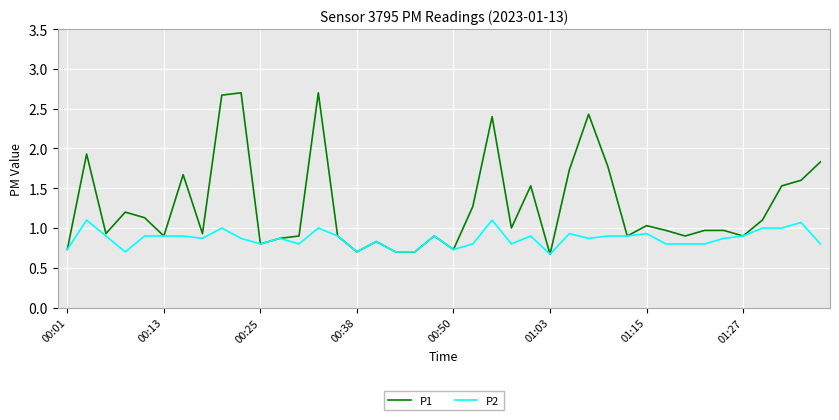

Which series has the largest range (max minus min)?

P1